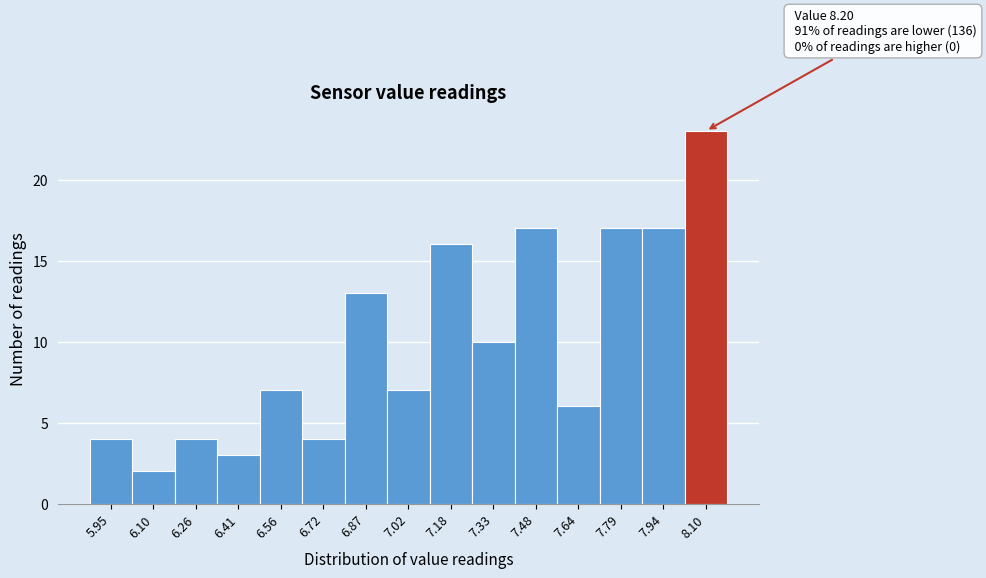

Reading right to left, what are all the values shown in this chart?

23	17	17	6	17	10	16	7	13	4	7	3	4	2	4